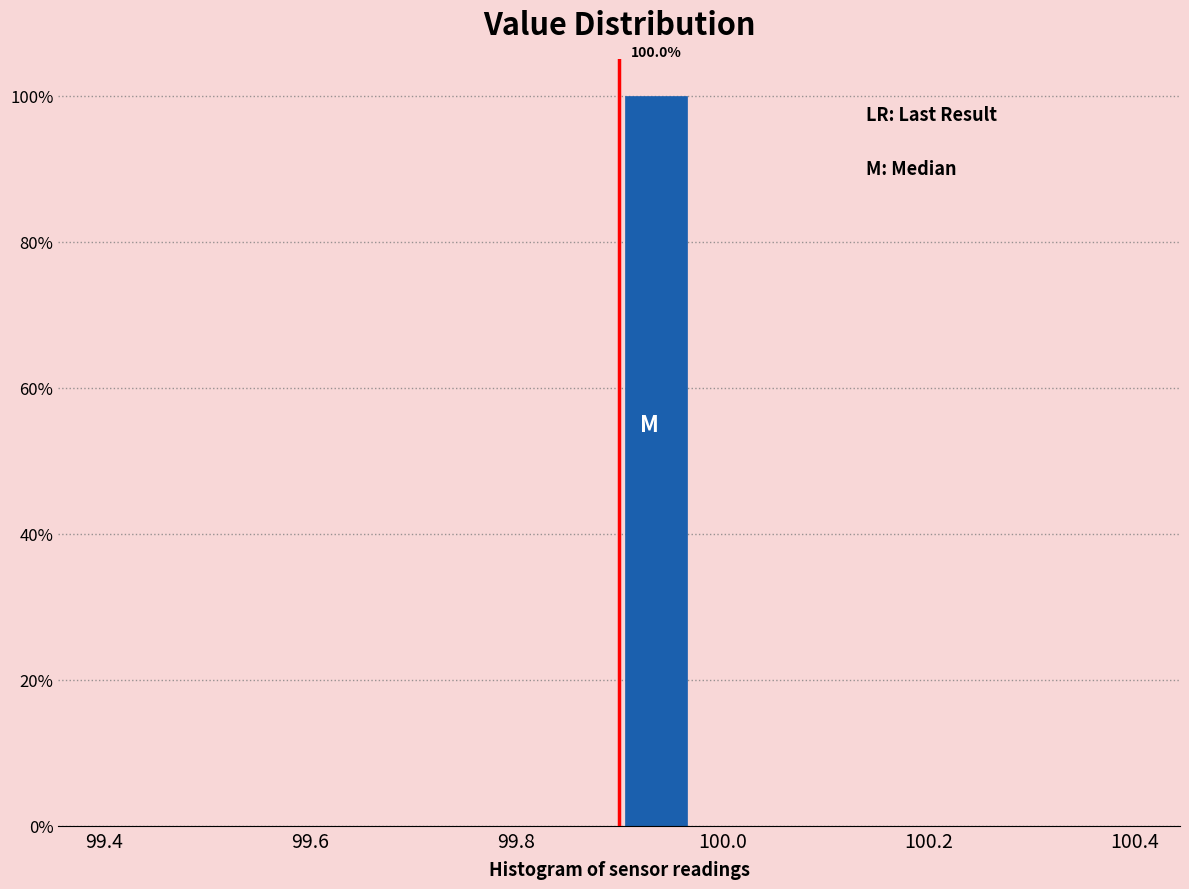

Around what value on the x-axis is the tallest bar? Give the approximate position of its centre, as read against the axis.

99.94